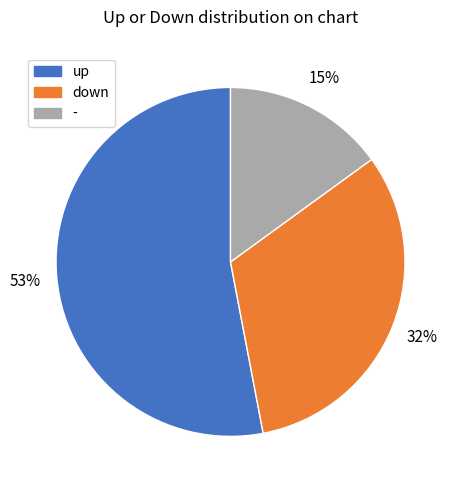

Between - and up, which is larger?

up